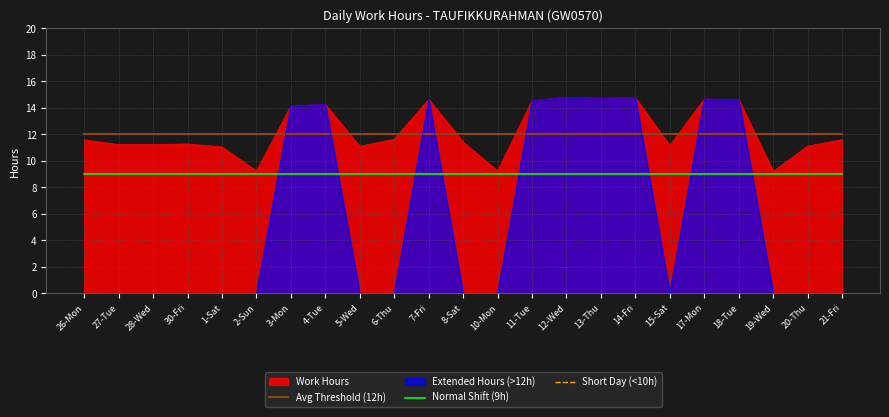

True or false: Short Day (<10h) has a value of 9.2 at 2-Sun.

True